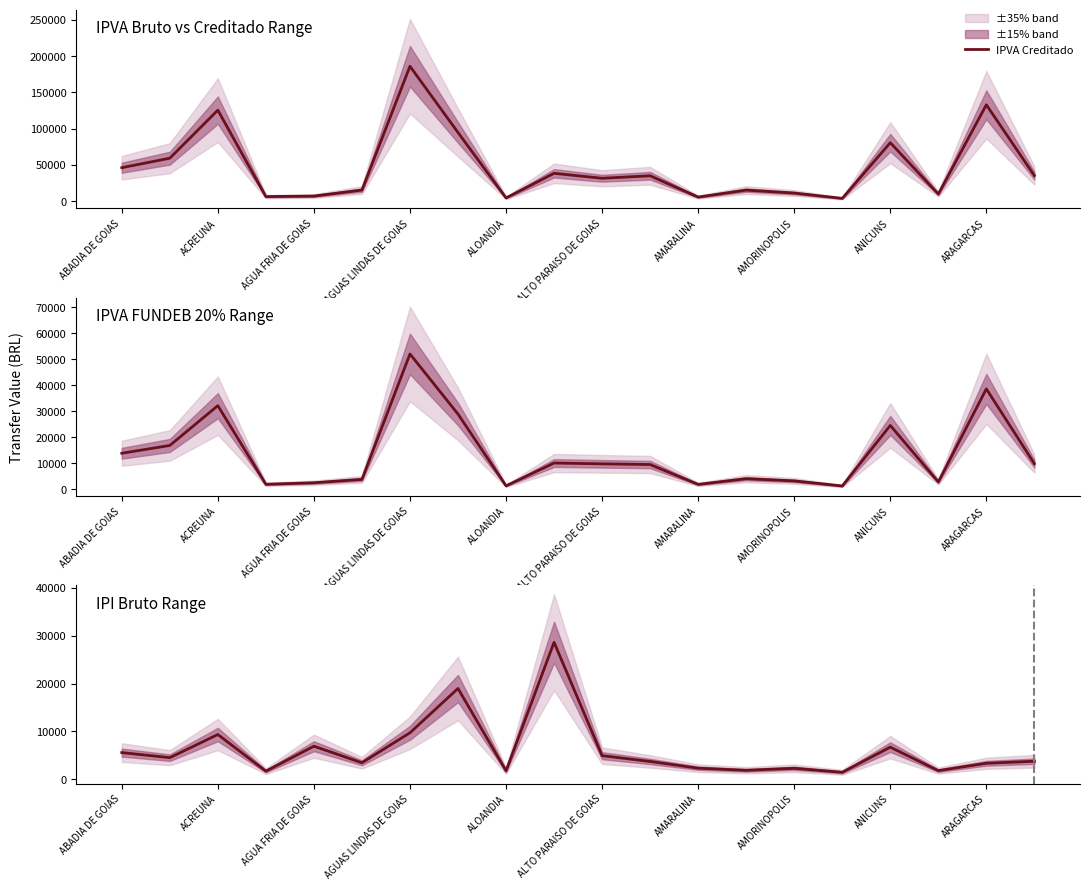

The IPI Bruto series shows 4941.5 at ARAGARCAS. True or false?

False